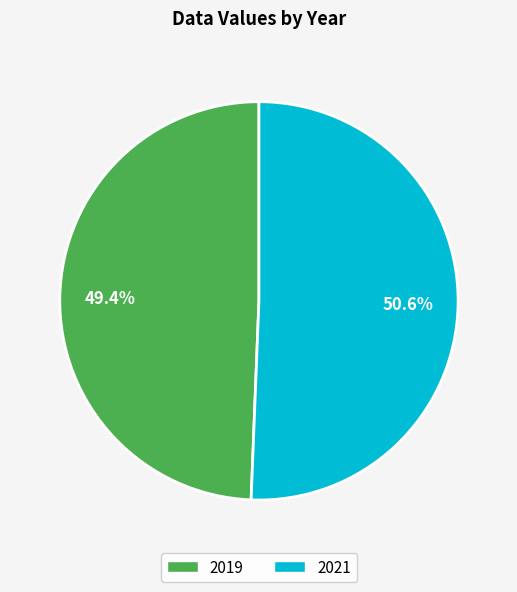

Count the number of slices in the pie.

2